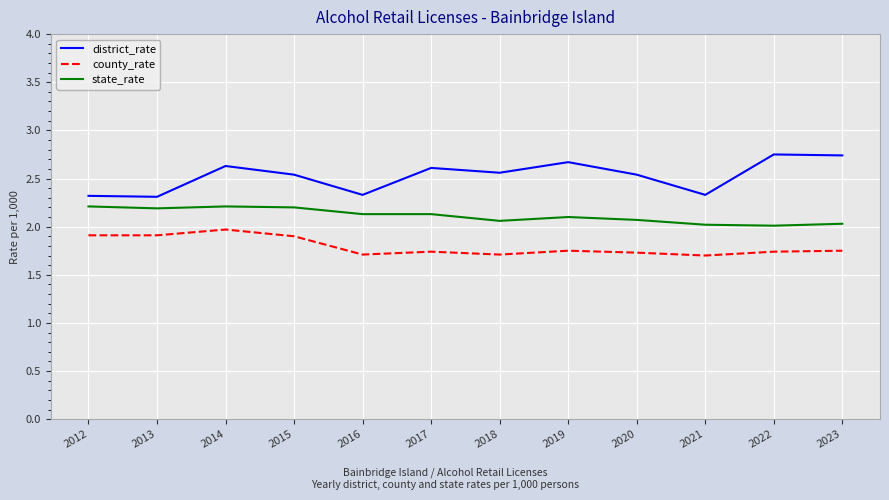

Is the value of county_rate at 2017 greater than the value of state_rate at 2016?

No